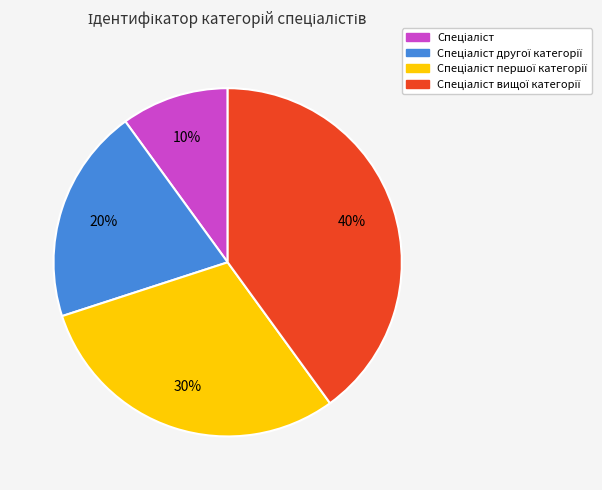

To the nearest percent, what is the average slice percentage?

25%